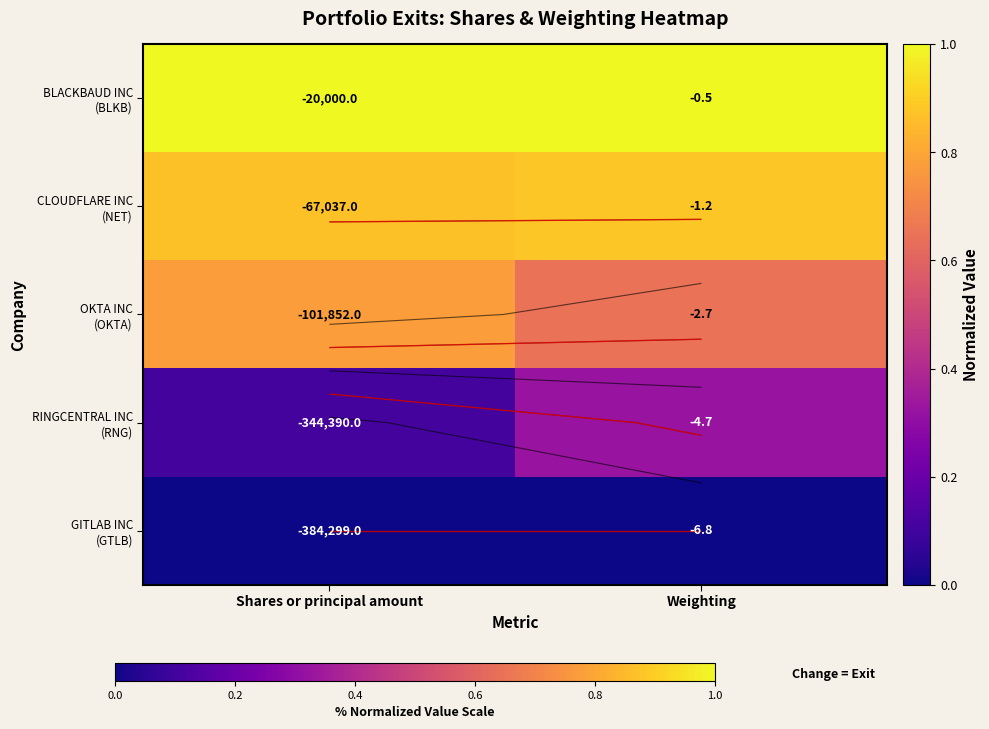

How many categories are shown in the chart?

2